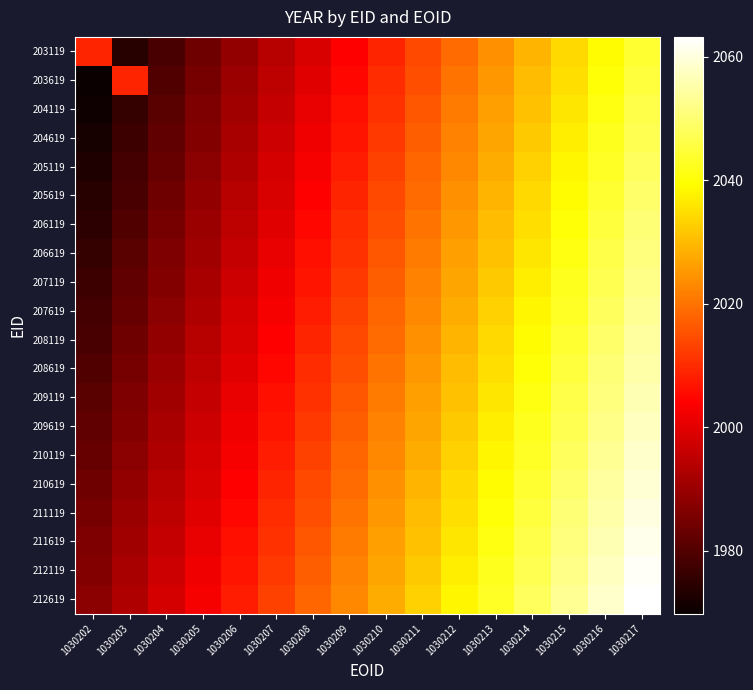

Reading right to left, list all the values displayed in this chart.

203119: 1030217=2044.2	1030216=2039.1	1030215=2034.1	1030214=2029.1	1030213=2024.1	1030212=2019.0	1030211=2014.0	1030210=2009.0	1030209=2004.0	1030208=1999.0	1030207=1993.9	1030206=1988.9	1030205=1983.9	1030204=1978.9	1030203=1973.8	1030202=2009.0
203619: 1030217=2045.2	1030216=2040.1	1030215=2035.1	1030214=2030.1	1030213=2025.1	1030212=2020.0	1030211=2015.0	1030210=2010.0	1030209=2005.0	1030208=2000.0	1030207=1994.9	1030206=1989.9	1030205=1984.9	1030204=1979.9	1030203=2009.0	1030202=1969.8
204119: 1030217=2046.2	1030216=2041.1	1030215=2036.1	1030214=2031.1	1030213=2026.1	1030212=2021.1	1030211=2016.0	1030210=2011.0	1030209=2006.0	1030208=2001.0	1030207=1995.9	1030206=1990.9	1030205=1985.9	1030204=1980.9	1030203=1975.9	1030202=1970.8
204619: 1030217=2047.2	1030216=2042.1	1030215=2037.1	1030214=2032.1	1030213=2027.1	1030212=2022.1	1030211=2017.0	1030210=2012.0	1030209=2007.0	1030208=2002.0	1030207=1996.9	1030206=1991.9	1030205=1986.9	1030204=1981.9	1030203=1976.9	1030202=1971.8
205119: 1030217=2048.2	1030216=2043.2	1030215=2038.1	1030214=2033.1	1030213=2028.1	1030212=2023.1	1030211=2018.0	1030210=2013.0	1030209=2008.0	1030208=2003.0	1030207=1998.0	1030206=1992.9	1030205=1987.9	1030204=1982.9	1030203=1977.9	1030202=1972.8
205619: 1030217=2049.2	1030216=2044.2	1030215=2039.1	1030214=2034.1	1030213=2029.1	1030212=2024.1	1030211=2019.0	1030210=2014.0	1030209=2009.0	1030208=2004.0	1030207=1999.0	1030206=1993.9	1030205=1988.9	1030204=1983.9	1030203=1978.9	1030202=1973.8
206119: 1030217=2050.2	1030216=2045.2	1030215=2040.1	1030214=2035.1	1030213=2030.1	1030212=2025.1	1030211=2020.0	1030210=2015.0	1030209=2010.0	1030208=2005.0	1030207=2000.0	1030206=1994.9	1030205=1989.9	1030204=1984.9	1030203=1979.9	1030202=1974.8
206619: 1030217=2051.2	1030216=2046.2	1030215=2041.1	1030214=2036.1	1030213=2031.1	1030212=2026.1	1030211=2021.1	1030210=2016.0	1030209=2011.0	1030208=2006.0	1030207=2001.0	1030206=1995.9	1030205=1990.9	1030204=1985.9	1030203=1980.9	1030202=1975.9
207119: 1030217=2052.2	1030216=2047.2	1030215=2042.1	1030214=2037.1	1030213=2032.1	1030212=2027.1	1030211=2022.1	1030210=2017.0	1030209=2012.0	1030208=2007.0	1030207=2002.0	1030206=1996.9	1030205=1991.9	1030204=1986.9	1030203=1981.9	1030202=1976.9
207619: 1030217=2053.2	1030216=2048.2	1030215=2043.2	1030214=2038.1	1030213=2033.1	1030212=2028.1	1030211=2023.1	1030210=2018.0	1030209=2013.0	1030208=2008.0	1030207=2003.0	1030206=1998.0	1030205=1992.9	1030204=1987.9	1030203=1982.9	1030202=1977.9
208119: 1030217=2054.2	1030216=2049.2	1030215=2044.2	1030214=2039.1	1030213=2034.1	1030212=2029.1	1030211=2024.1	1030210=2019.0	1030209=2014.0	1030208=2009.0	1030207=2004.0	1030206=1999.0	1030205=1993.9	1030204=1988.9	1030203=1983.9	1030202=1978.9
208619: 1030217=2055.2	1030216=2050.2	1030215=2045.2	1030214=2040.1	1030213=2035.1	1030212=2030.1	1030211=2025.1	1030210=2020.0	1030209=2015.0	1030208=2010.0	1030207=2005.0	1030206=2000.0	1030205=1994.9	1030204=1989.9	1030203=1984.9	1030202=1979.9
209119: 1030217=2056.2	1030216=2051.2	1030215=2046.2	1030214=2041.1	1030213=2036.1	1030212=2031.1	1030211=2026.1	1030210=2021.1	1030209=2016.0	1030208=2011.0	1030207=2006.0	1030206=2001.0	1030205=1995.9	1030204=1990.9	1030203=1985.9	1030202=1980.9
209619: 1030217=2057.2	1030216=2052.2	1030215=2047.2	1030214=2042.1	1030213=2037.1	1030212=2032.1	1030211=2027.1	1030210=2022.1	1030209=2017.0	1030208=2012.0	1030207=2007.0	1030206=2002.0	1030205=1996.9	1030204=1991.9	1030203=1986.9	1030202=1981.9
210119: 1030217=2058.2	1030216=2053.2	1030215=2048.2	1030214=2043.2	1030213=2038.1	1030212=2033.1	1030211=2028.1	1030210=2023.1	1030209=2018.0	1030208=2013.0	1030207=2008.0	1030206=2003.0	1030205=1998.0	1030204=1992.9	1030203=1987.9	1030202=1982.9
210619: 1030217=2059.2	1030216=2054.2	1030215=2049.2	1030214=2044.2	1030213=2039.1	1030212=2034.1	1030211=2029.1	1030210=2024.1	1030209=2019.0	1030208=2014.0	1030207=2009.0	1030206=2004.0	1030205=1999.0	1030204=1993.9	1030203=1988.9	1030202=1983.9
211119: 1030217=2060.2	1030216=2055.2	1030215=2050.2	1030214=2045.2	1030213=2040.1	1030212=2035.1	1030211=2030.1	1030210=2025.1	1030209=2020.0	1030208=2015.0	1030207=2010.0	1030206=2005.0	1030205=2000.0	1030204=1994.9	1030203=1989.9	1030202=1984.9
211619: 1030217=2061.2	1030216=2056.2	1030215=2051.2	1030214=2046.2	1030213=2041.1	1030212=2036.1	1030211=2031.1	1030210=2026.1	1030209=2021.1	1030208=2016.0	1030207=2011.0	1030206=2006.0	1030205=2001.0	1030204=1995.9	1030203=1990.9	1030202=1985.9
212119: 1030217=2062.2	1030216=2057.2	1030215=2052.2	1030214=2047.2	1030213=2042.1	1030212=2037.1	1030211=2032.1	1030210=2027.1	1030209=2022.1	1030208=2017.0	1030207=2012.0	1030206=2007.0	1030205=2002.0	1030204=1996.9	1030203=1991.9	1030202=1986.9
212619: 1030217=2063.2	1030216=2058.2	1030215=2053.2	1030214=2048.2	1030213=2043.2	1030212=2038.1	1030211=2033.1	1030210=2028.1	1030209=2023.1	1030208=2018.0	1030207=2013.0	1030206=2008.0	1030205=2003.0	1030204=1998.0	1030203=1992.9	1030202=1987.9